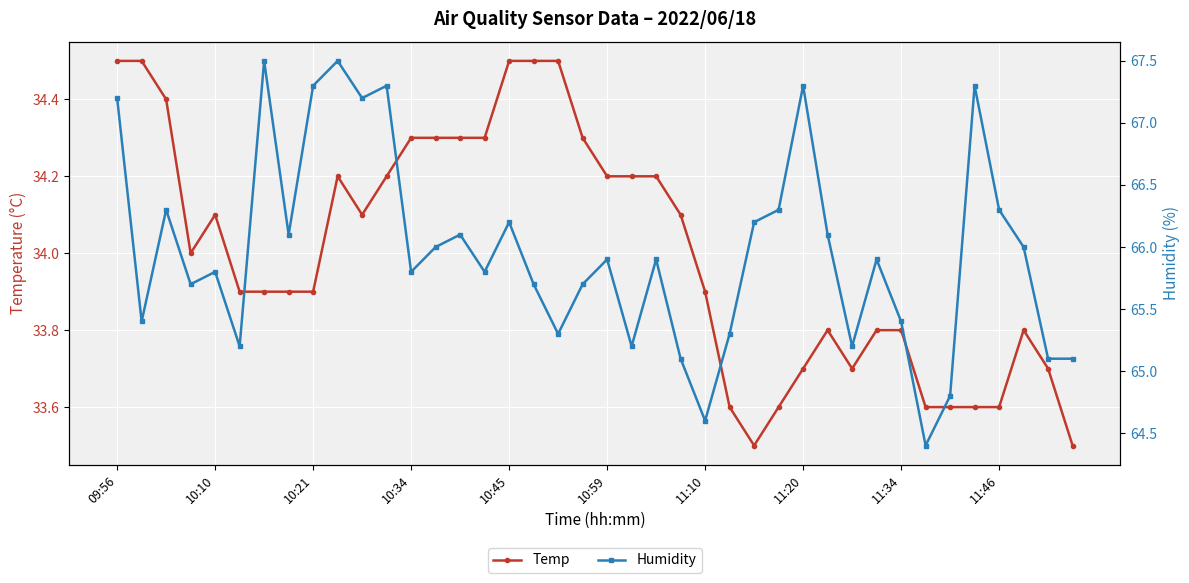

In Temp, how many points are lower than both neighbors (excluding endpoints)?

4